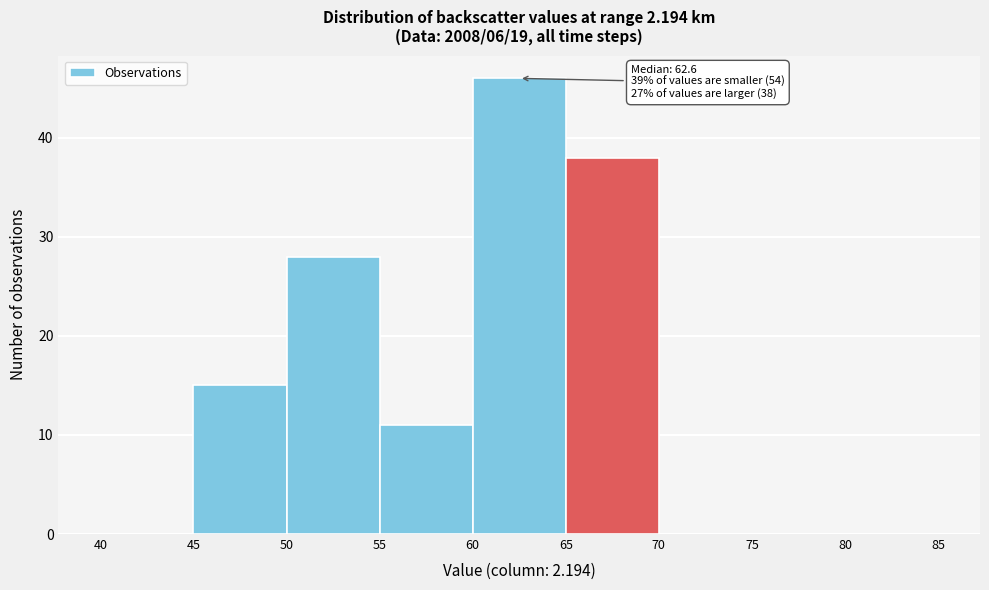

Over which range of the x-axis is the bar tallest?

60 to 65